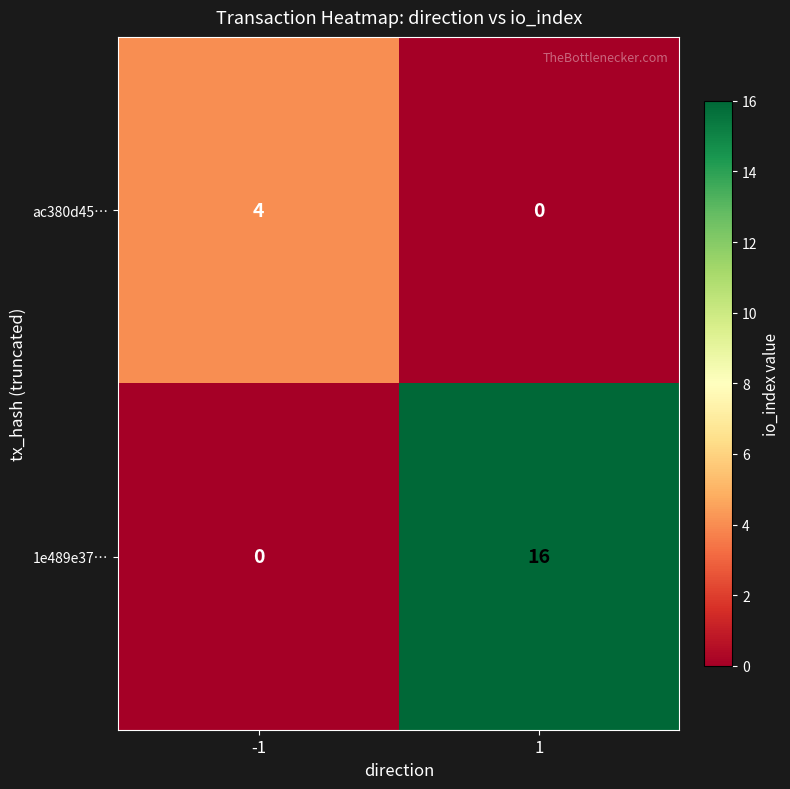

Read the ac380d45… value at -1.

4